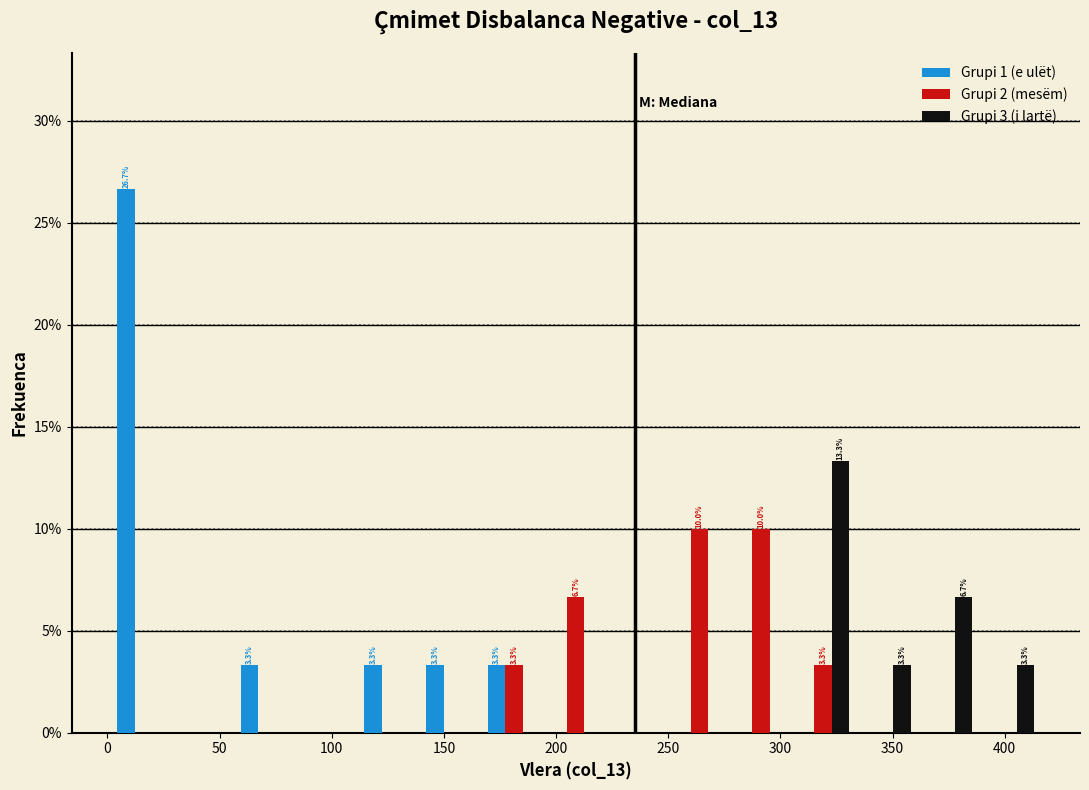

In the Grupi 3 (i lartë) series, which range on the x-axis has the tallest bar?

305 to 335